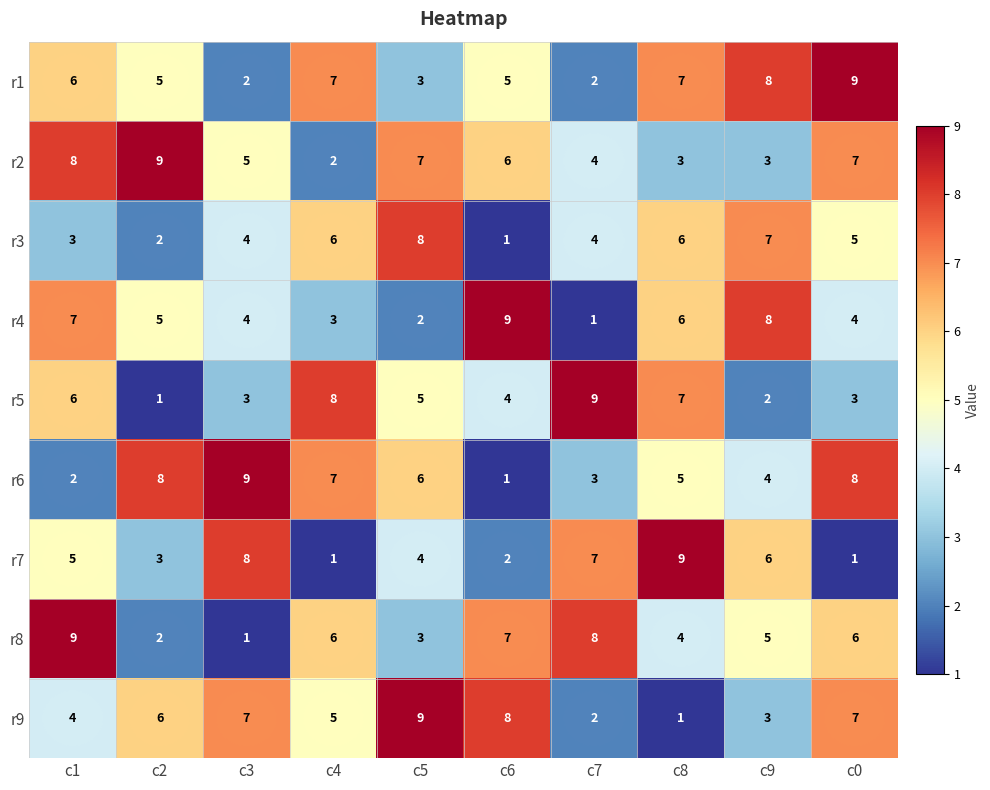

What is the difference between the highest and lowest values at c7?

8